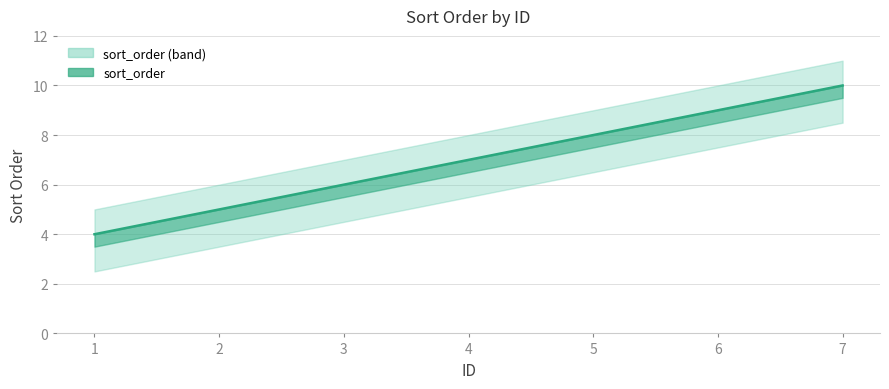

What is the sum of all values?

49